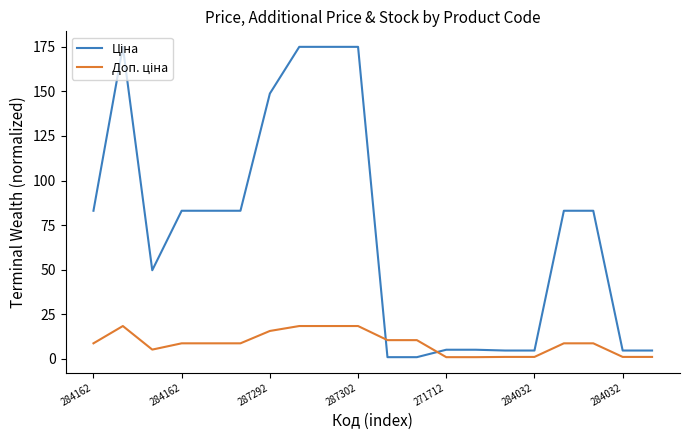

What is the maximum value shown in the chart?

175.0